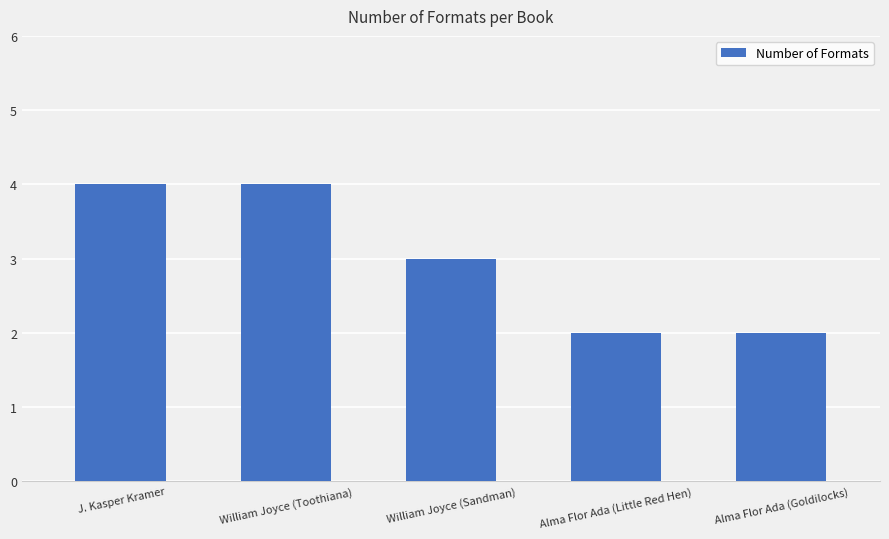

Where does the data first go above 3?

J. Kasper Kramer